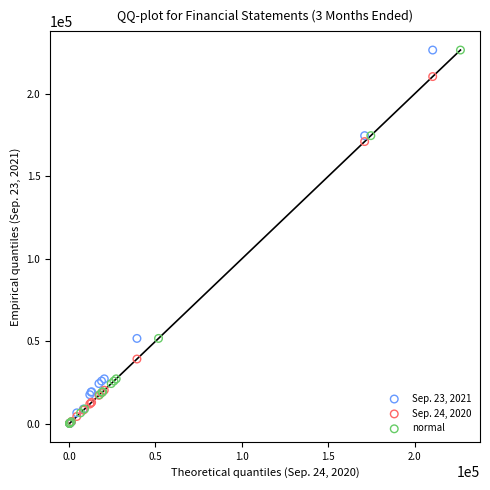

What are all the series names shown in the legend?

Sep. 23, 2021, Sep. 24, 2020, normal